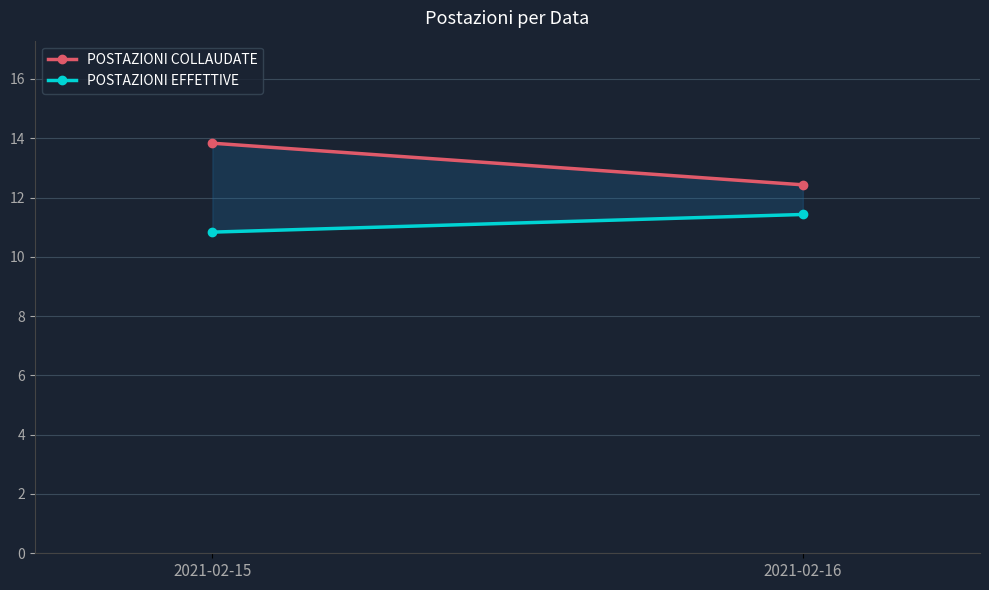

What is the difference between the highest and lowest values at 2021-02-16?

1.0